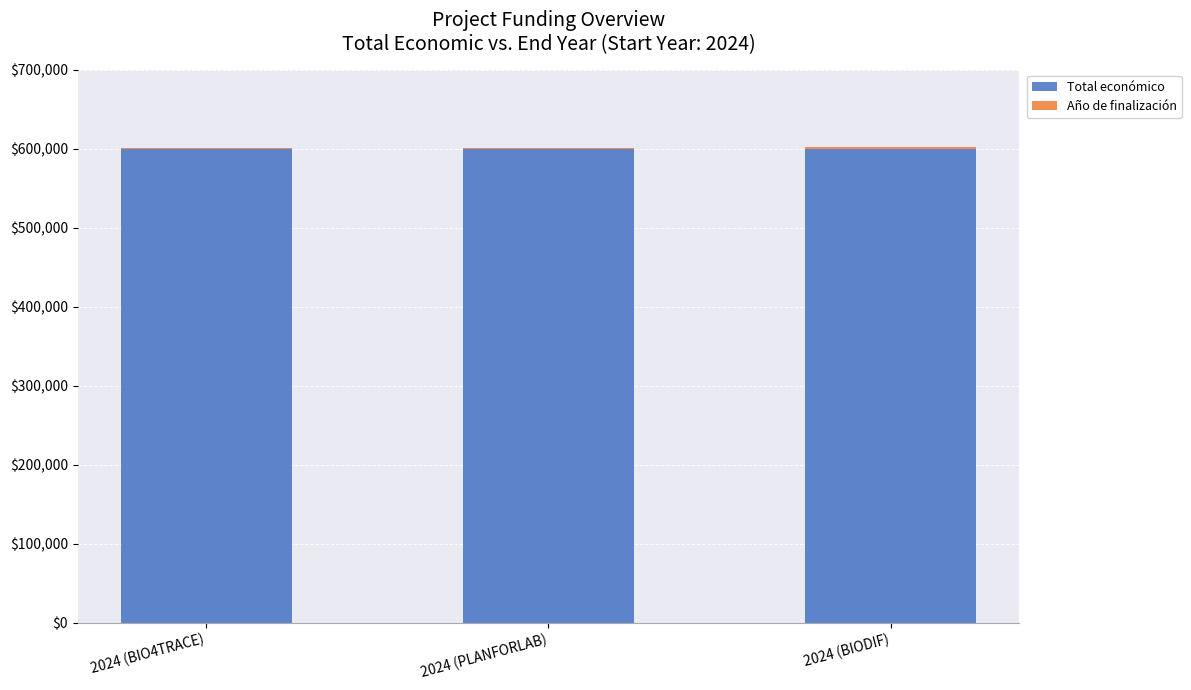

The value of Total económico at 2024 (BIODIF) is 599927. True or false?

True